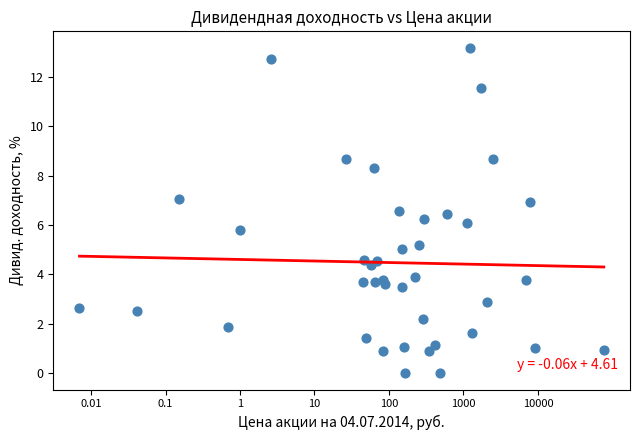

What is the range of Y values (max minus min)?

13.2